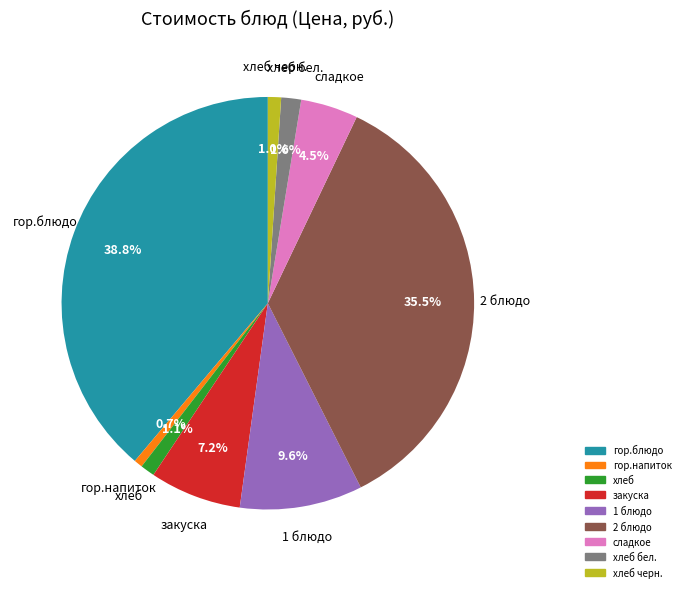

How many slices are in this pie chart?

9